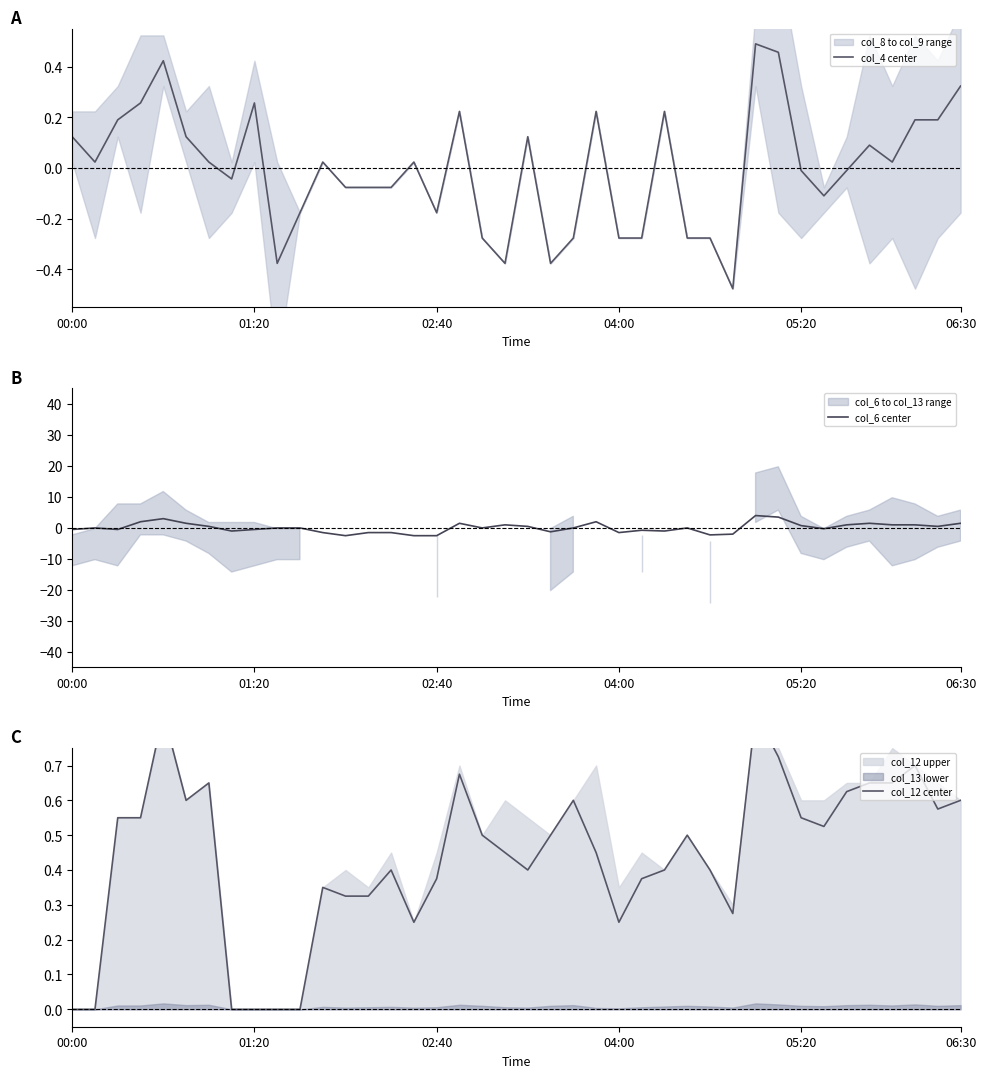

True or false: col_6 center and col_4 center cross at least once.

True